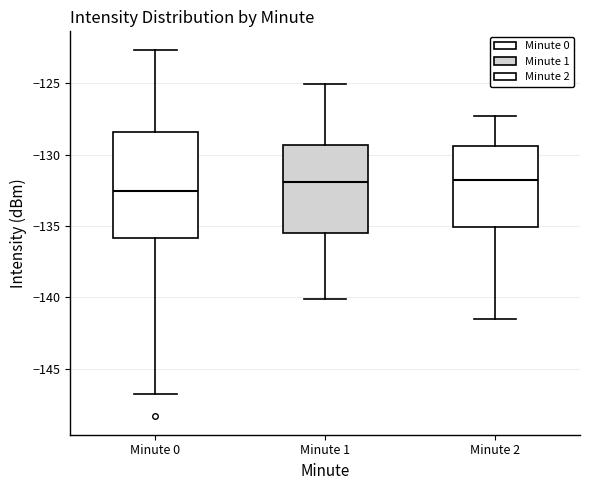

Reading left to right, transcribe this box plot: for each box, give where its median line is, the range the box spans, and where its two whiskers end, as read against the y-axis. The values are not printed on the chart, so give them approximately, as read against the axis.

Minute 0: median -132.5, box -136.0 to -128.5, whiskers -147.0 to -122.5
Minute 1: median -132.0, box -135.5 to -129.5, whiskers -140.0 to -125.0
Minute 2: median -131.5, box -135.0 to -129.5, whiskers -141.5 to -127.5